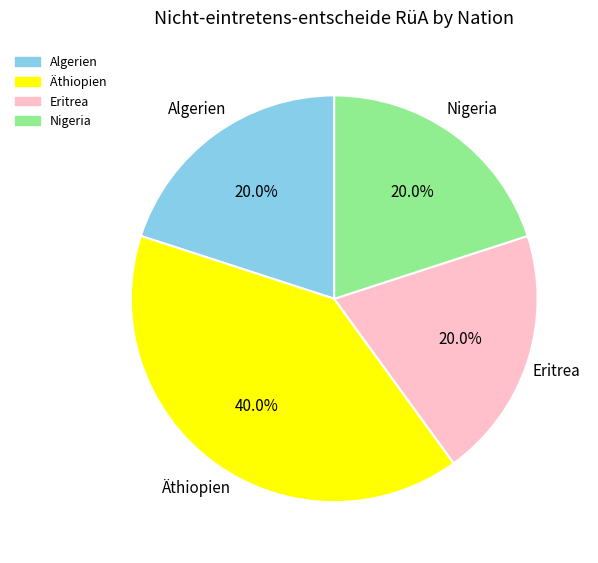

What percentage is NOT represented by Eritrea?

80.0%